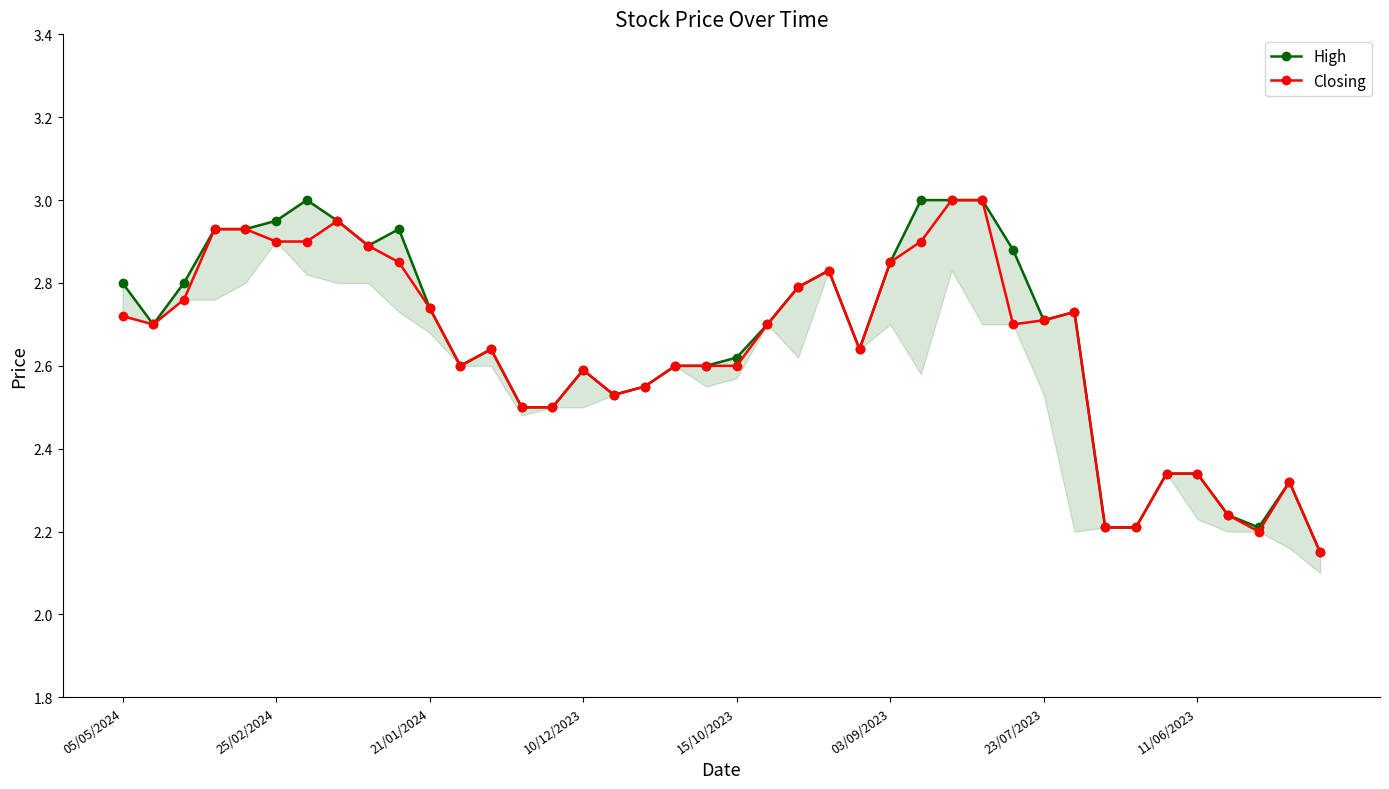

Is it true that Closing equals 2.7 at 23/07/2023?

True